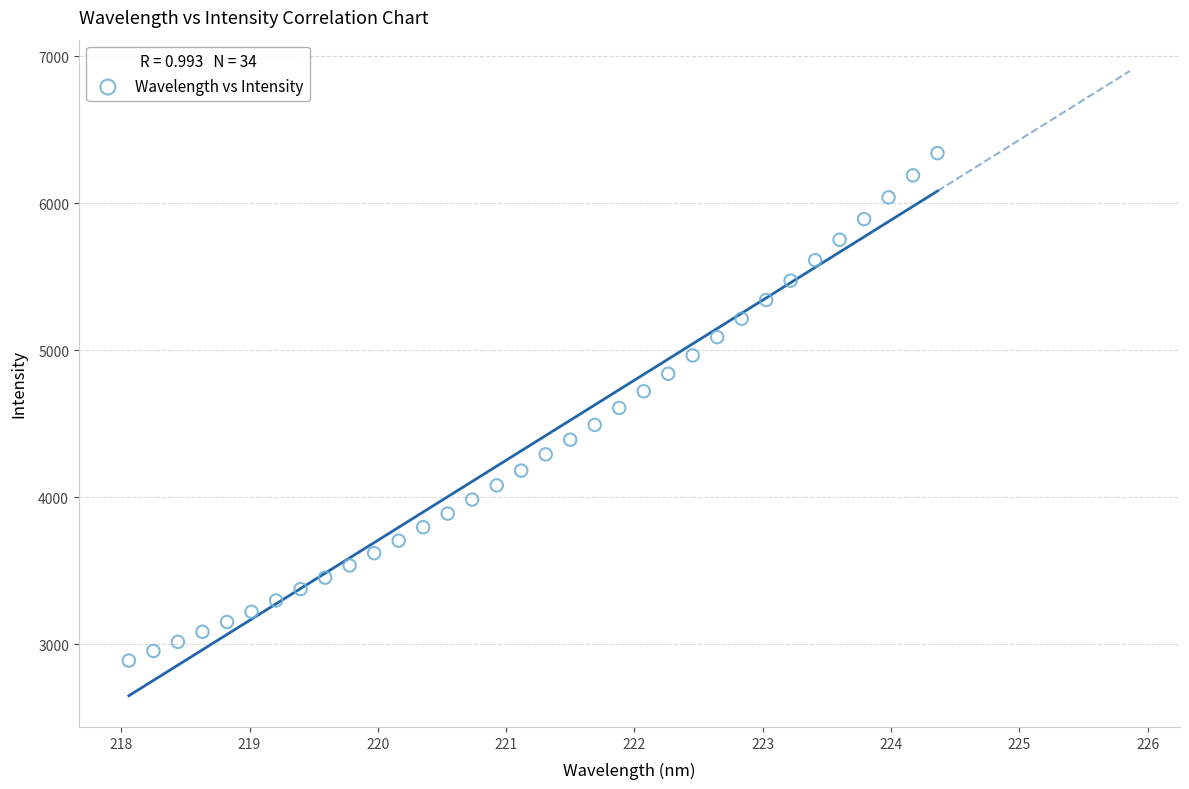

What is the range of Y values (max minus min)?

3452.7